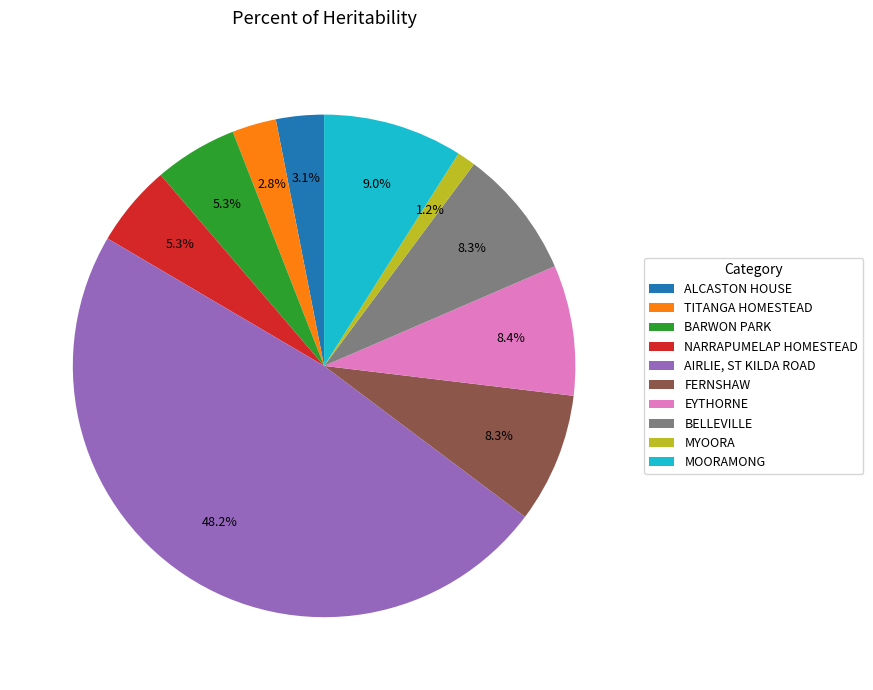

To the nearest percent, what is the difference between the FERNSHAW and BARWON PARK slice percentages?

3%